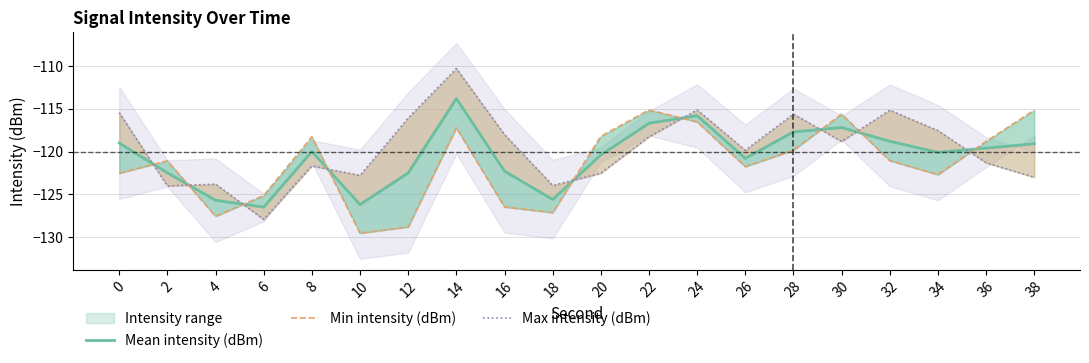

Reading left to right, what are all the values shown in this chart?

Mean intensity (dBm): -119.0	-122.5	-125.7	-126.5	-120.0	-126.2	-122.5	-113.8	-122.3	-125.6	-120.4	-116.7	-115.8	-120.8	-117.7	-117.2	-118.8	-120.1	-119.6	-119.1
Min intensity (dBm): -122.5	-121.1	-127.6	-125.2	-118.3	-129.6	-128.8	-117.2	-126.5	-127.1	-118.2	-115.1	-116.5	-121.8	-119.9	-115.6	-121.1	-122.7	-118.8	-115.2
Max intensity (dBm): -115.5	-124.0	-123.8	-127.9	-121.7	-122.8	-116.1	-110.3	-118.0	-124.0	-122.5	-118.3	-115.1	-119.9	-115.6	-118.8	-115.2	-117.6	-121.3	-123.0